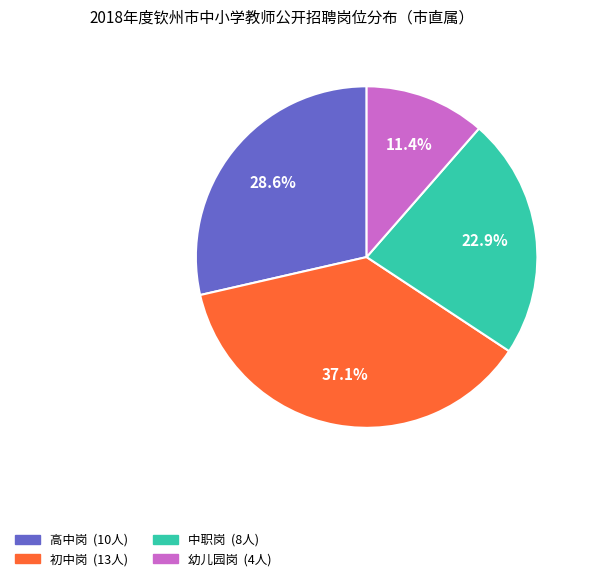

Does 高中岗 account for over 50% of the chart?

No